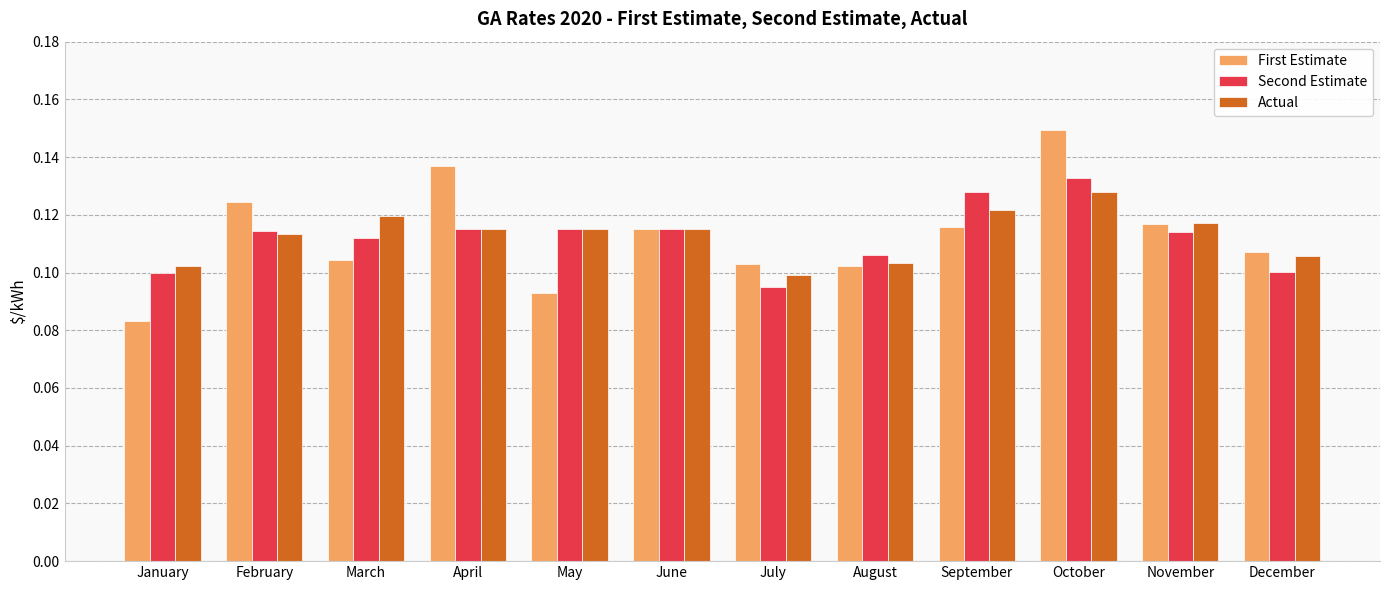

Which series has the widest spread of values?

First Estimate